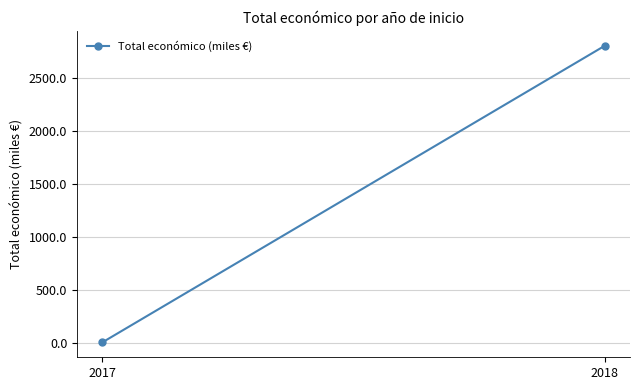

What is the sum of the values at 2018 and 2017?

2807.4